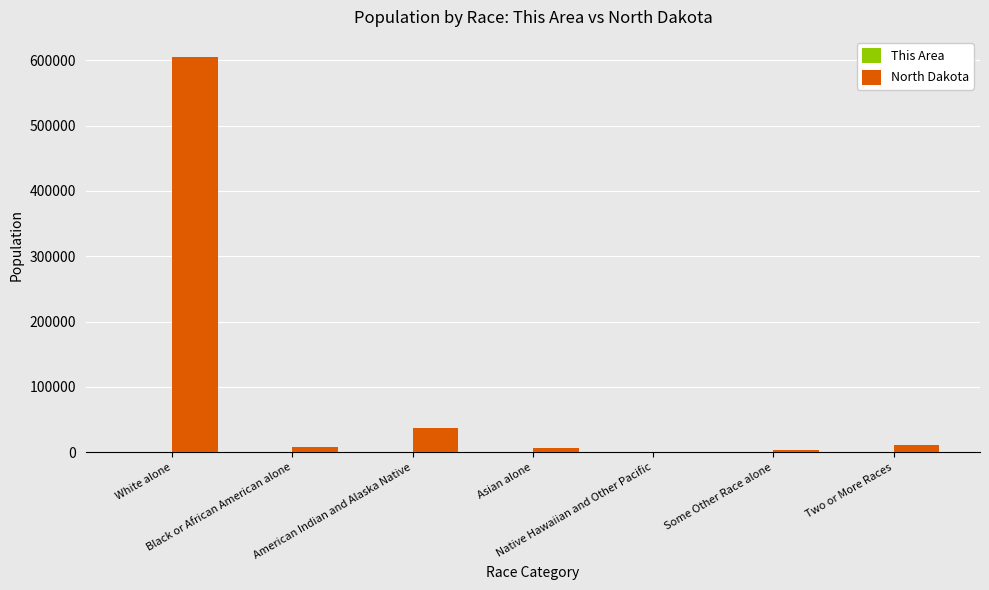

True or false: North Dakota has a value of 320 at Native Hawaiian and Other Pacific.

True